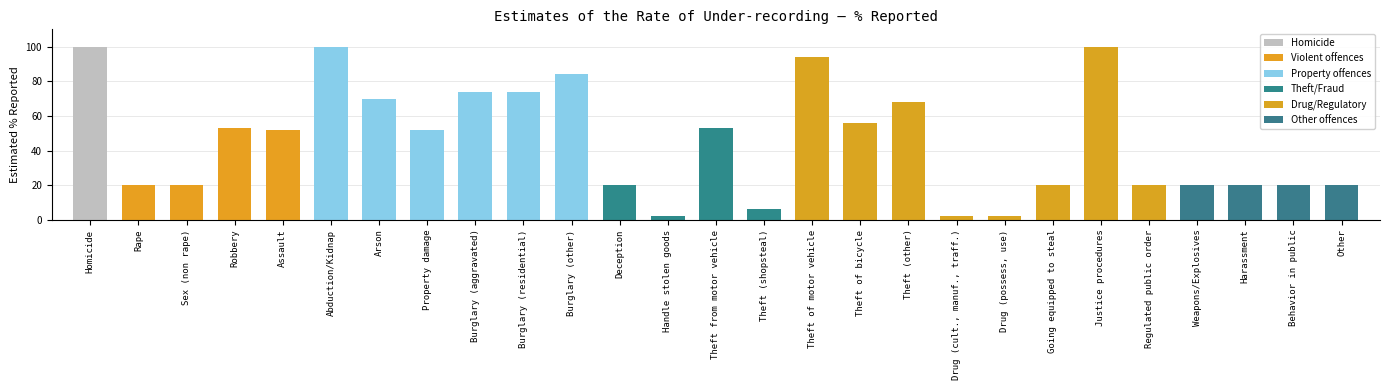

Are the bars horizontal?

No